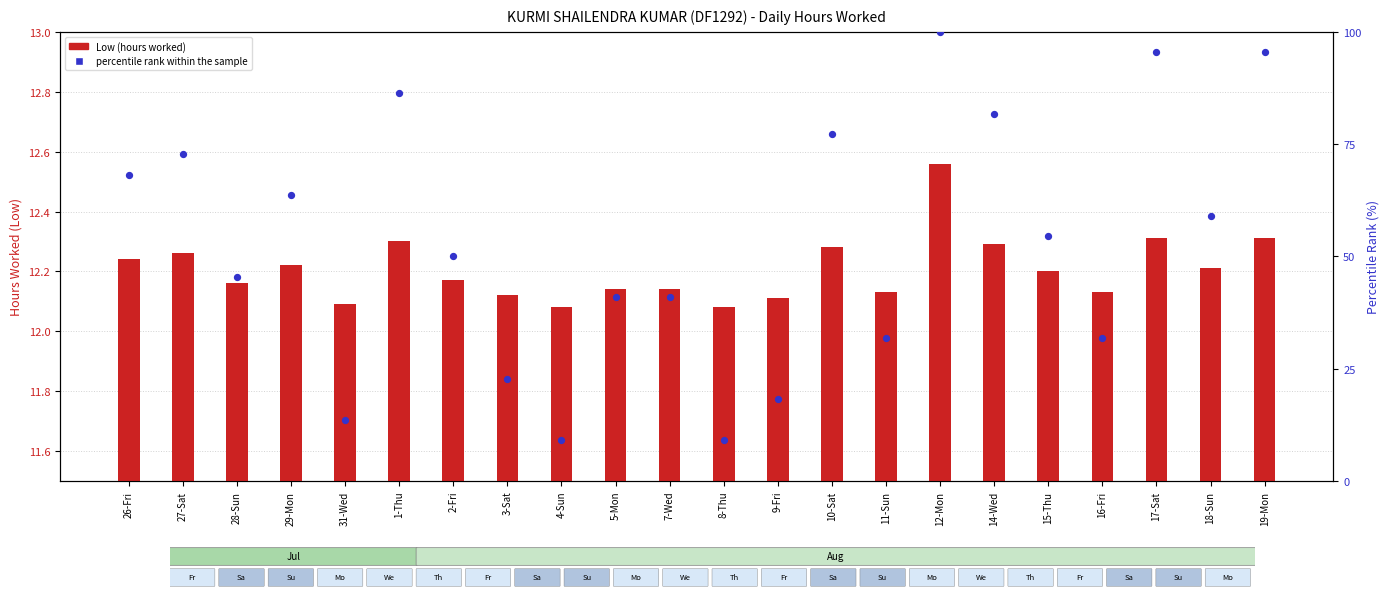

Which series reaches the maximum Y coordinate?

percentile rank within the sample